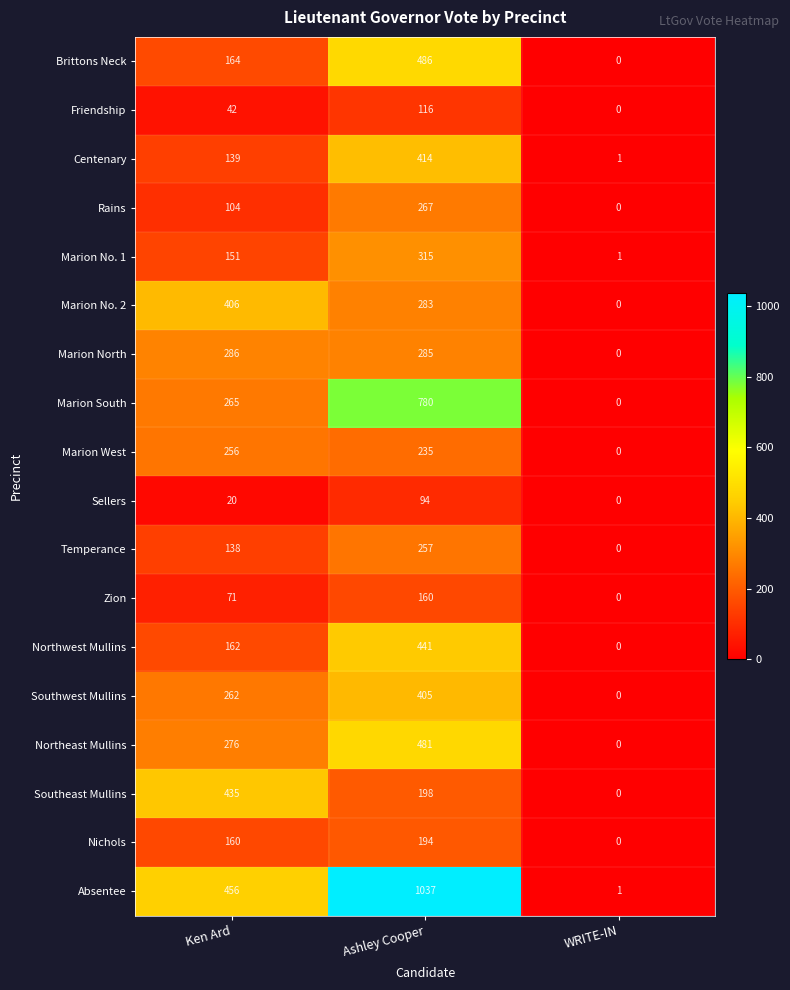

Count the Temperance values in the range 0 to 257.

3